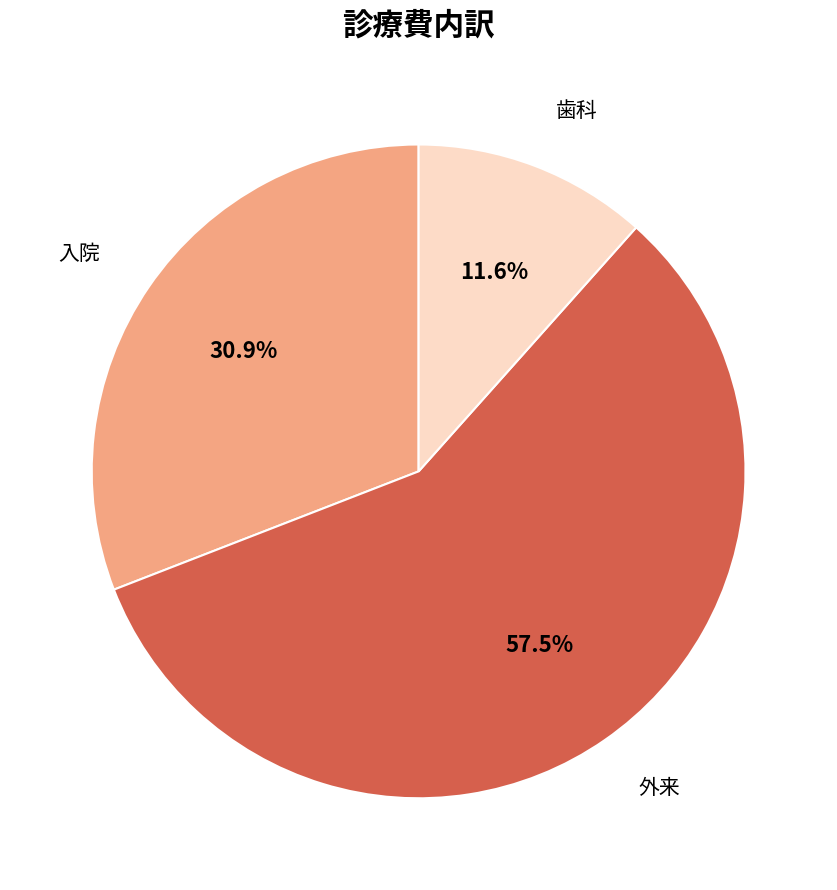

To the nearest percent, what is the difference between the 外来 and 歯科 slice percentages?

46%